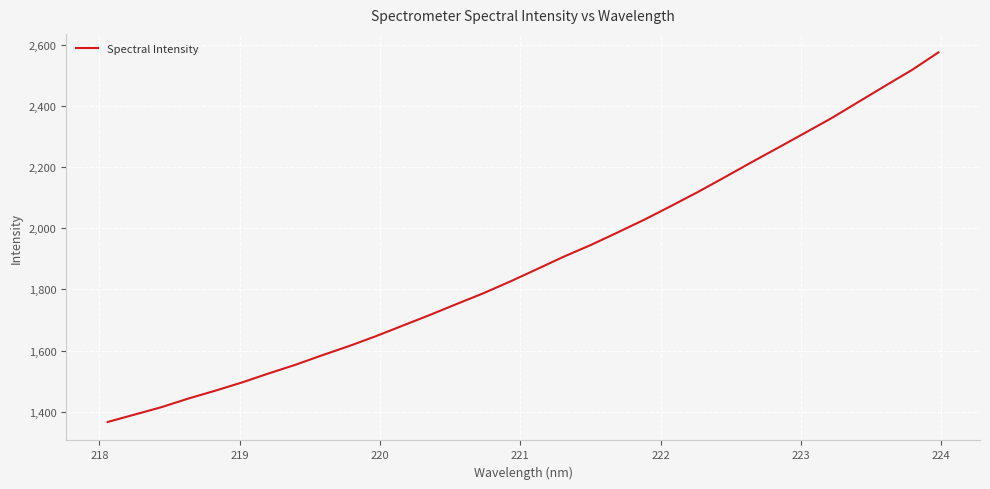

How many values exceed 1865?

16